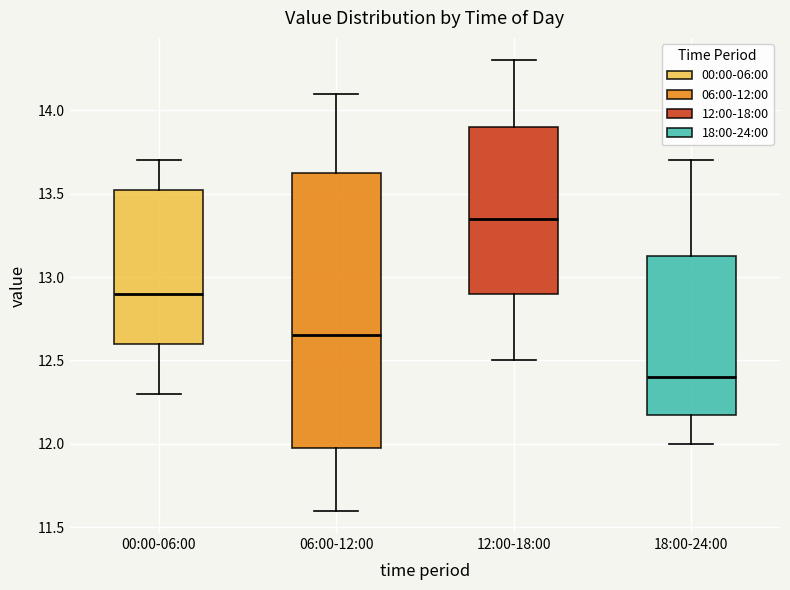

Comparing the boxes themselves (not the whiskers), which one is the tallest?

06:00-12:00